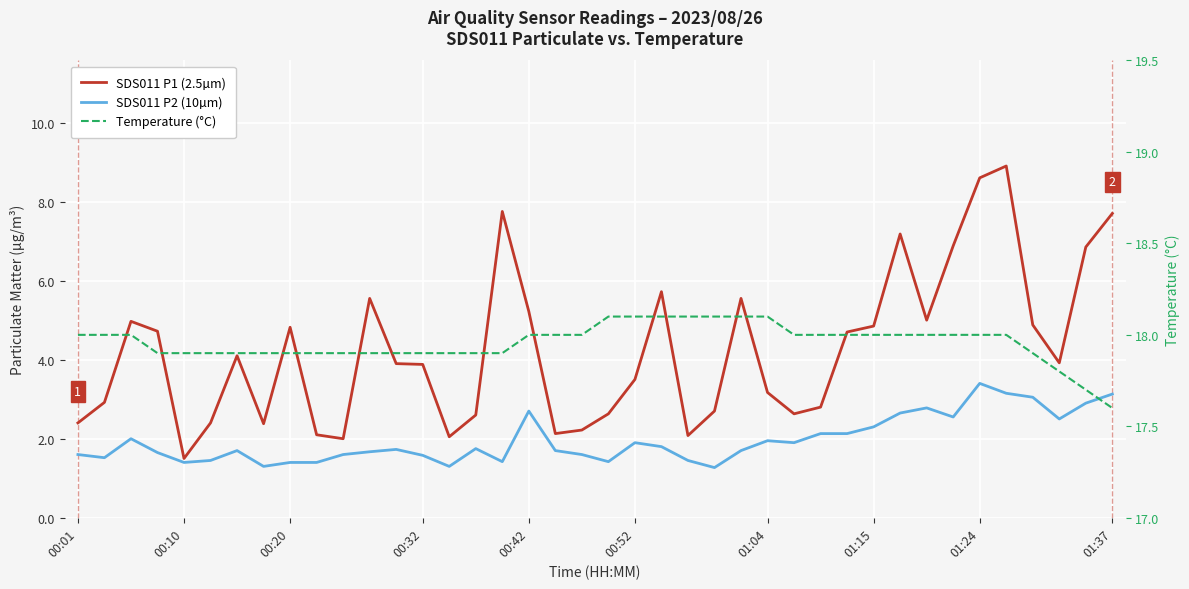

Which series has the largest total across all categories?

Temperature (°C)